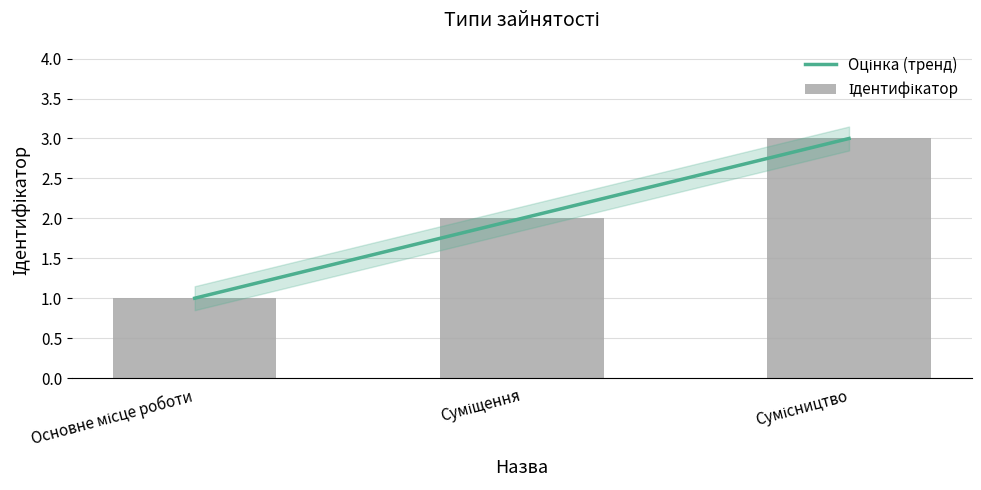

Where does the data first go above 2?

Сумісництво